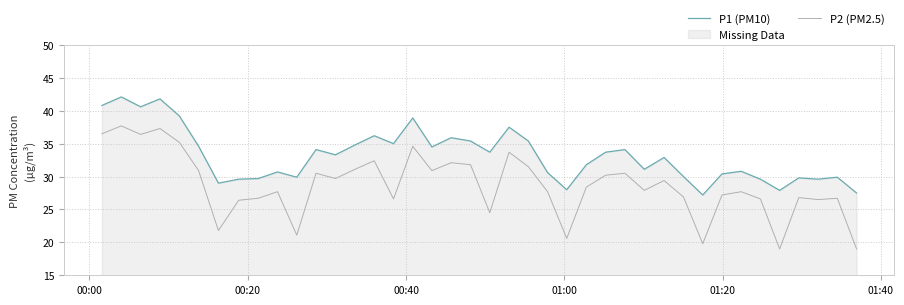

Which series has the widest spread of values?

P2 (PM2.5)